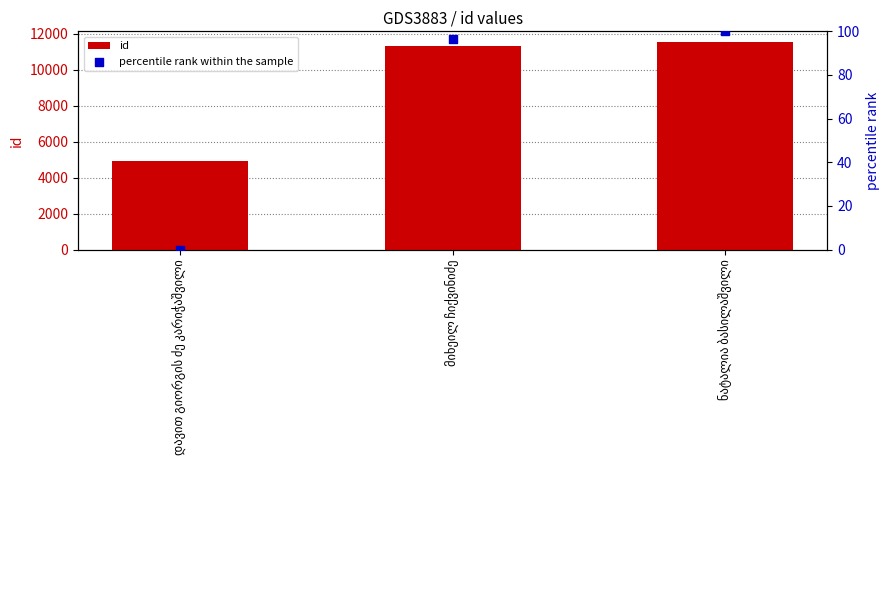

At which category is the sum across all series the highest?

ნატალია ბასილაშვილი